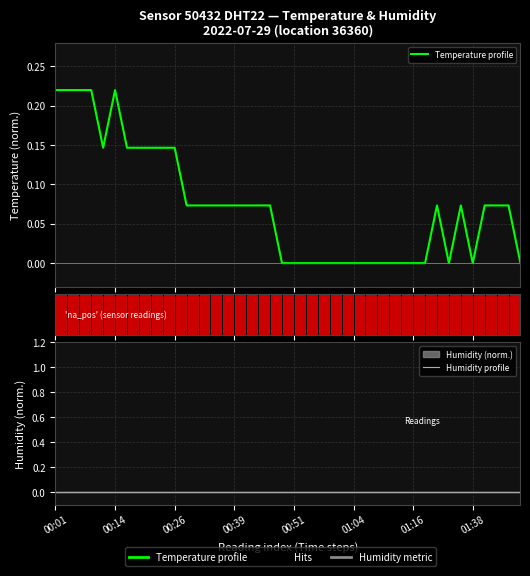

What is the maximum value shown in the chart?

0.2